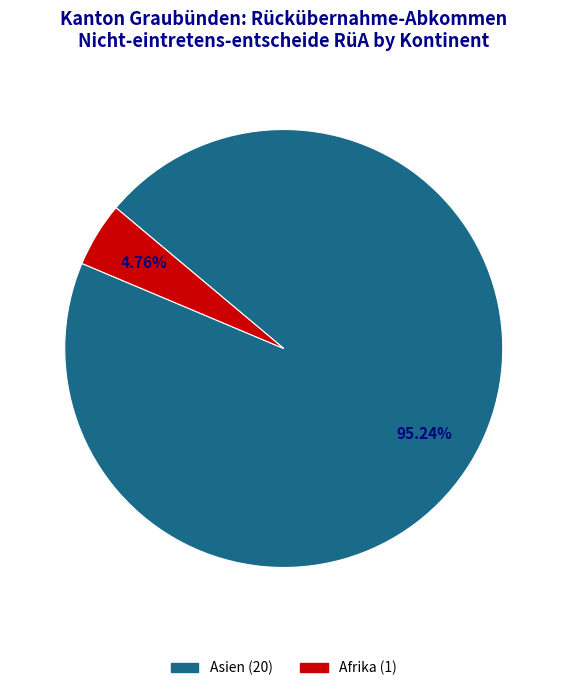

Does any single category account for the majority?

Yes